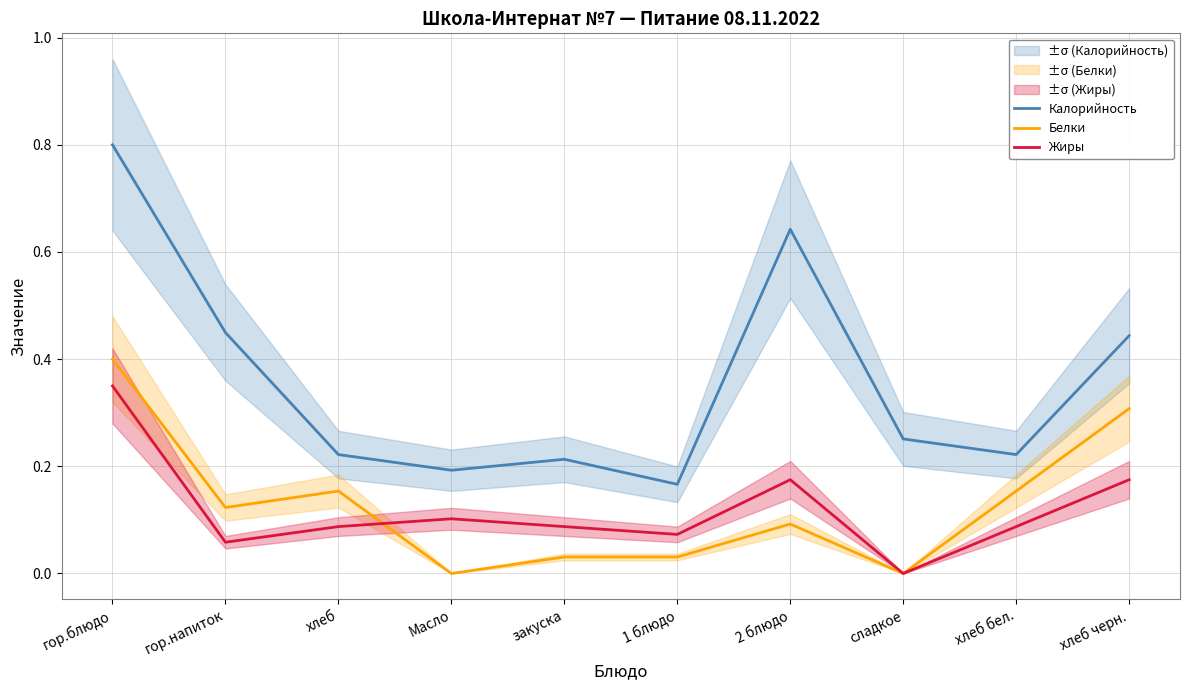

What is the difference between the maximum and minimum values in the Жиры series?

0.3